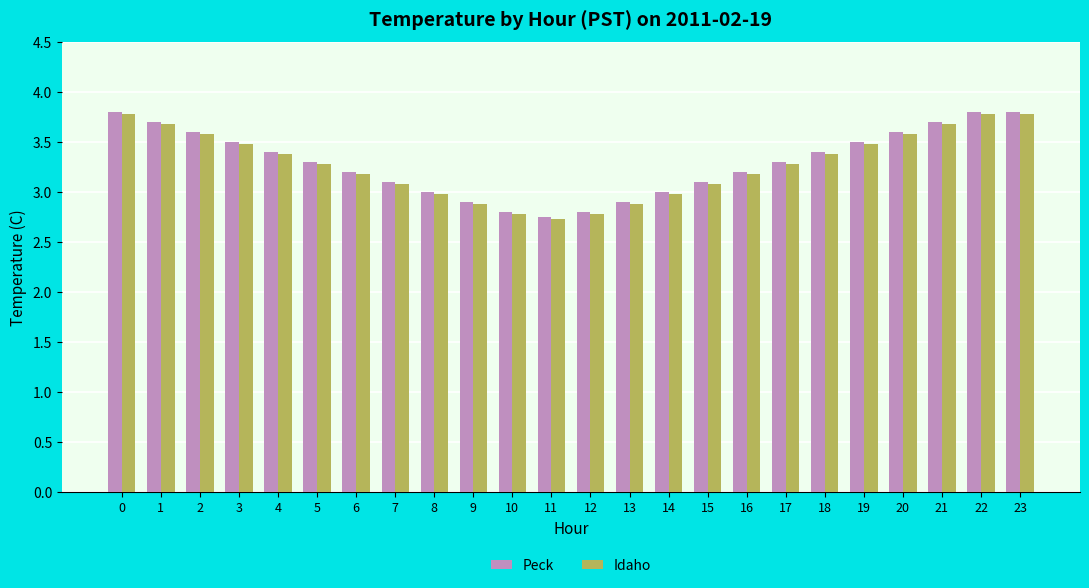

Is the value of Idaho at 1 greater than the value of Peck at 13?

Yes